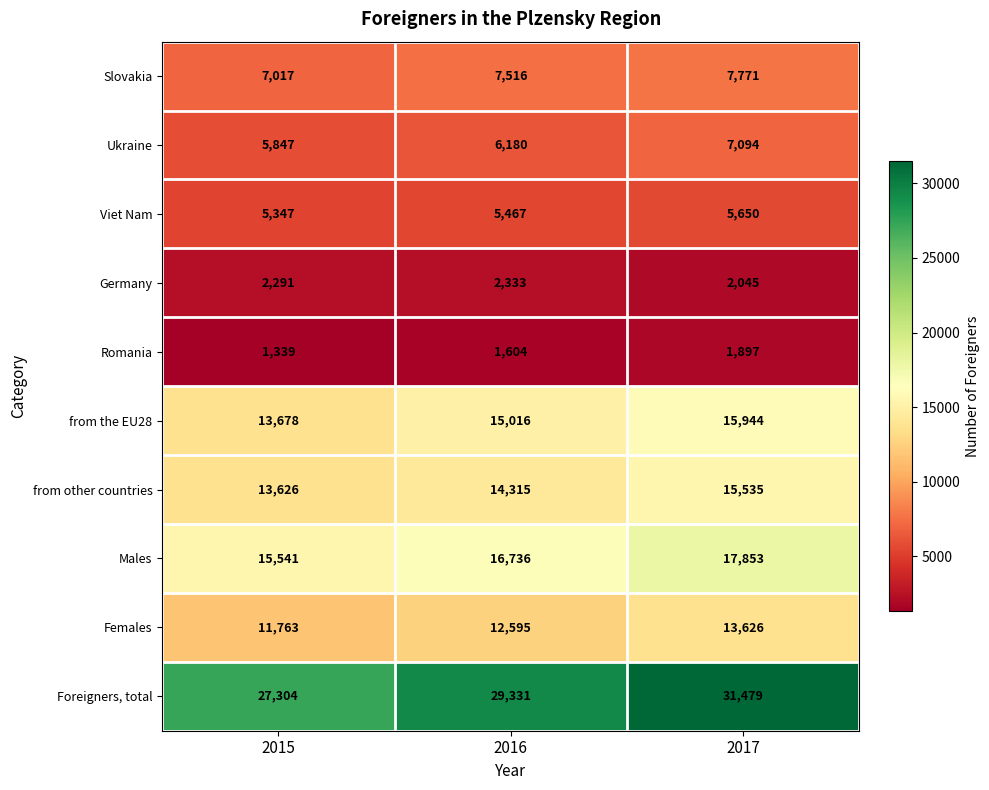

What is the smallest value displayed?

1339